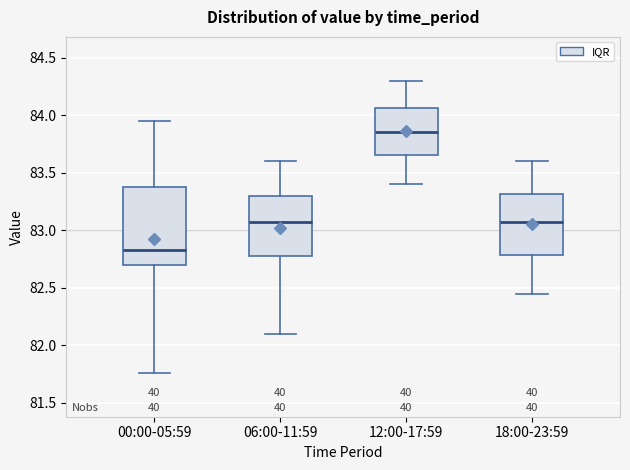

Which box is the tallest, from its lower edge to its upper edge?

00:00-05:59